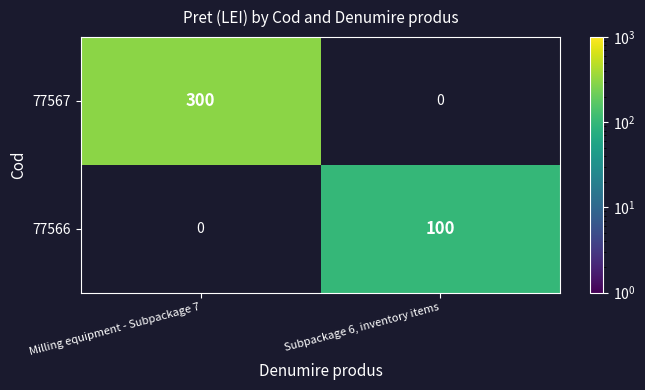

At how many categories does at least one series exceed 165?

1